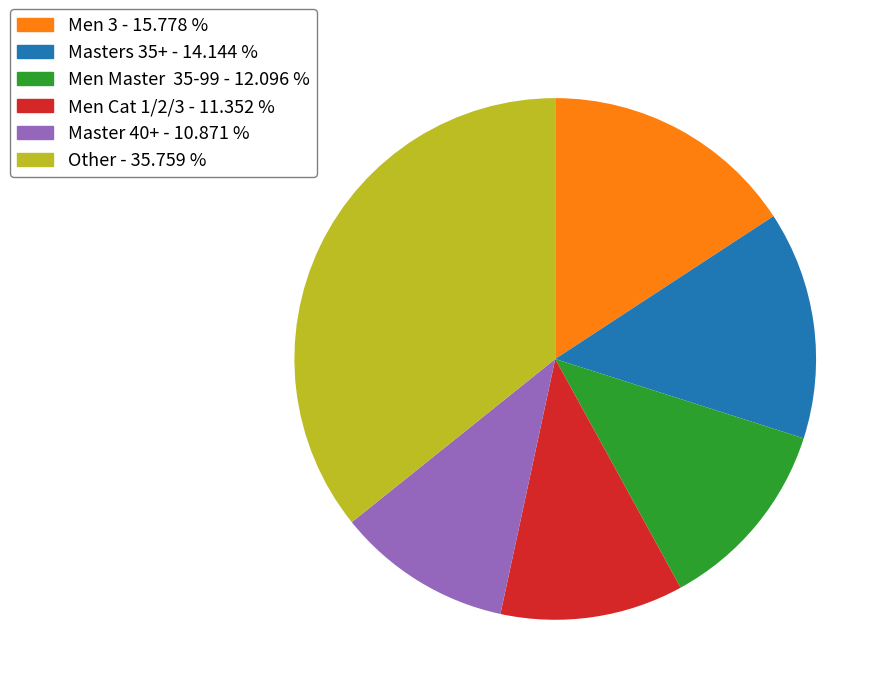

Does Men 3 - 15.778 % represent more than half of the total?

No